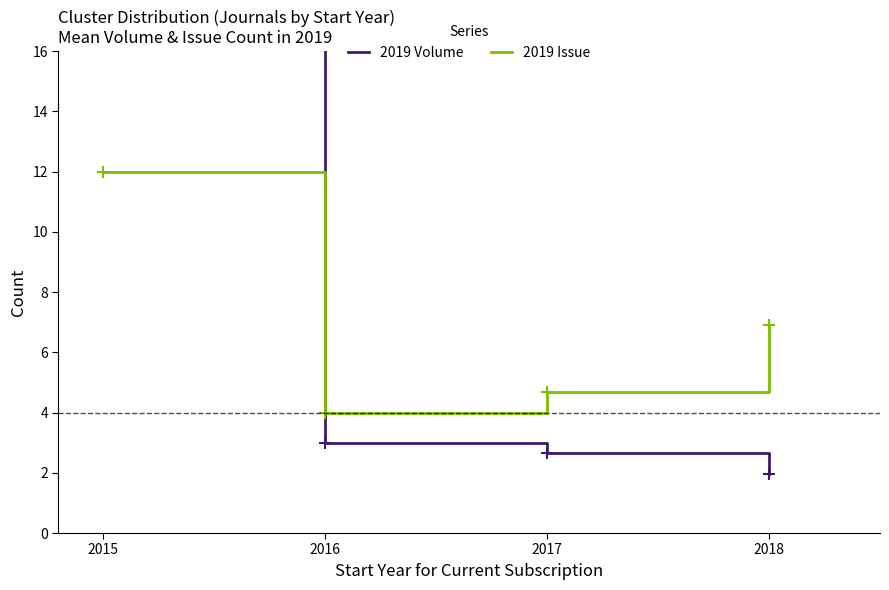

True or false: 2019 Issue has a value of 1.4 at 2016.

False